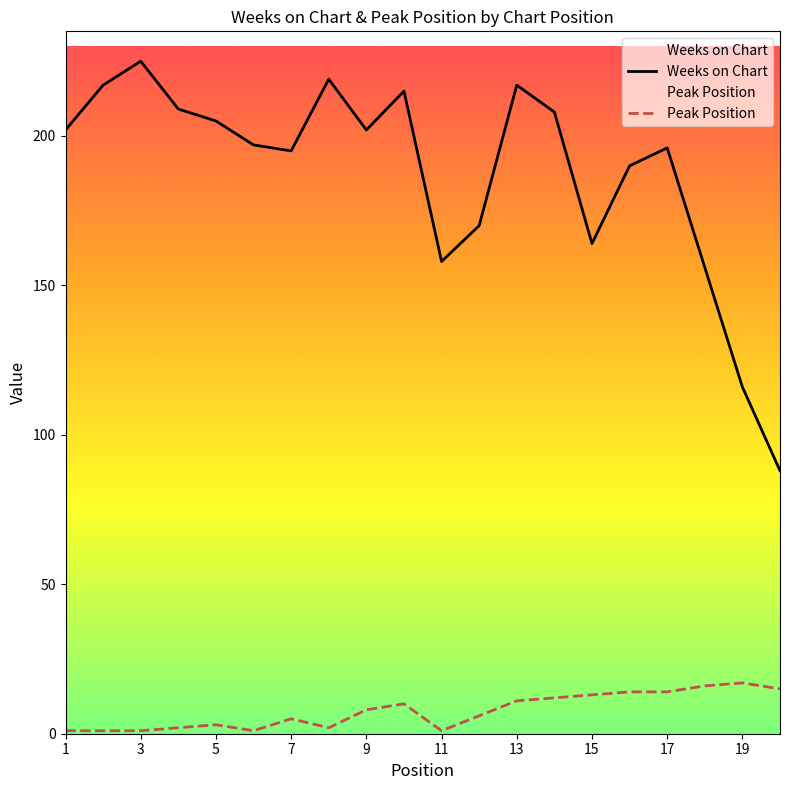

What is the minimum value for Weeks on Chart?

88